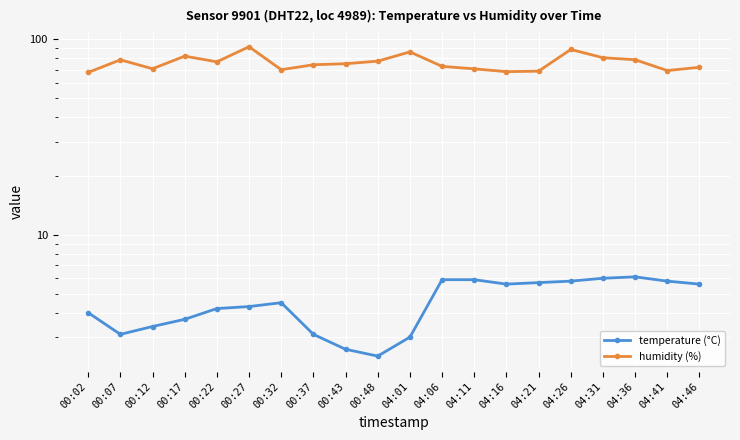

True or false: humidity (%) and temperature (°C) cross at least once.

False